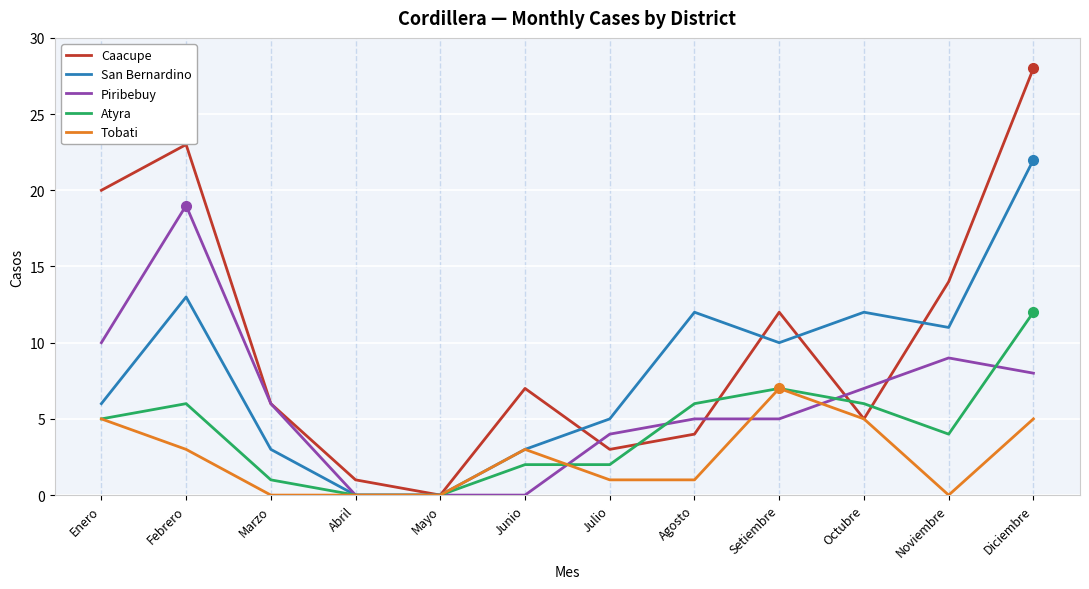

List the series in order of their peak value, lowest first.

Tobati, Atyra, Piribebuy, San Bernardino, Caacupe